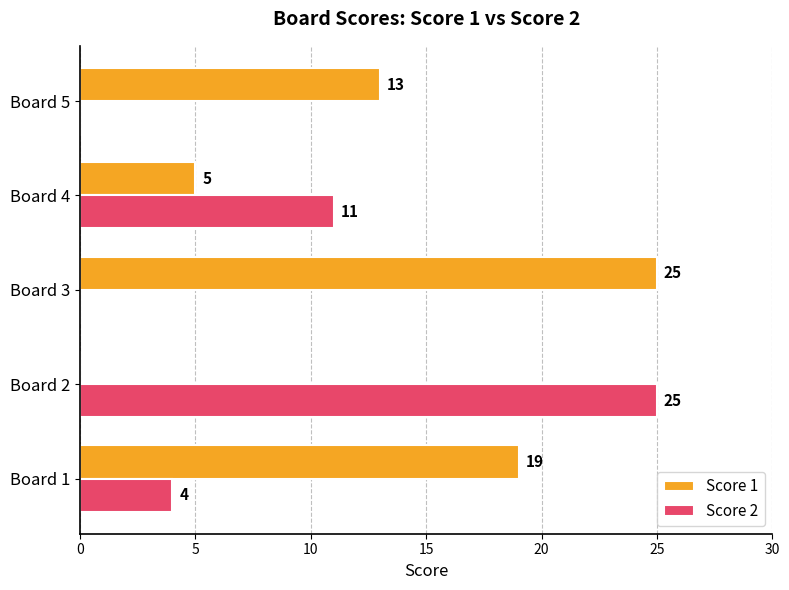

Count the number of categories in the chart.

5